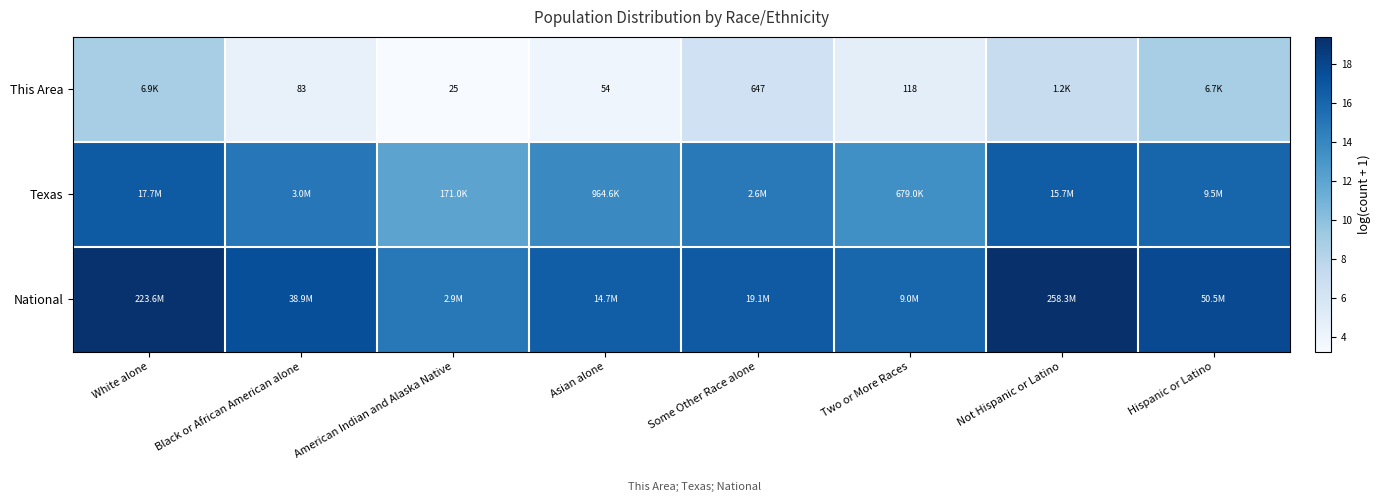

Is the value of Texas at Asian alone greater than the value of National at Some Other Race alone?

No